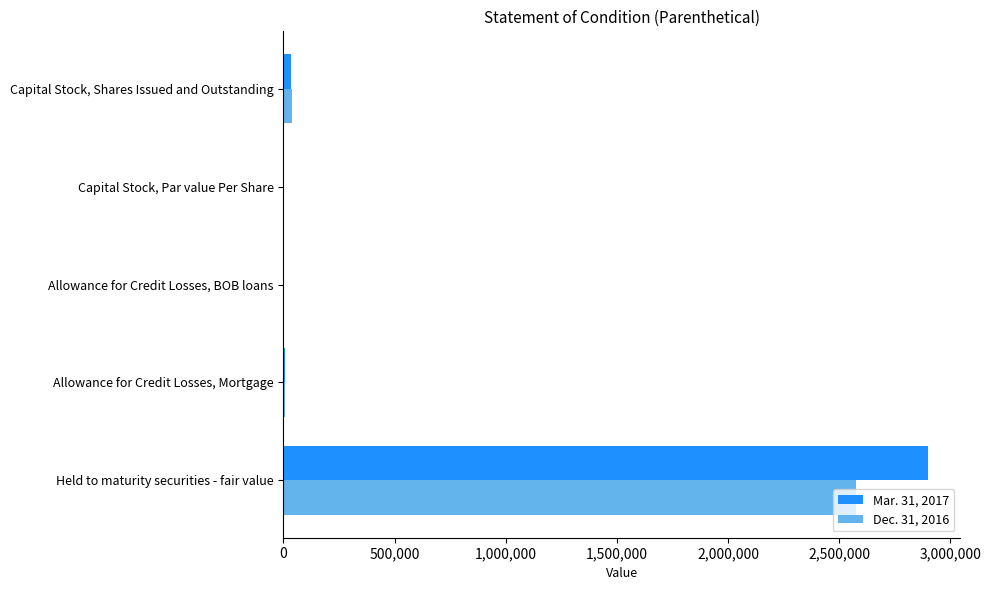

At which category is the sum across all series the highest?

Held to maturity securities - fair value